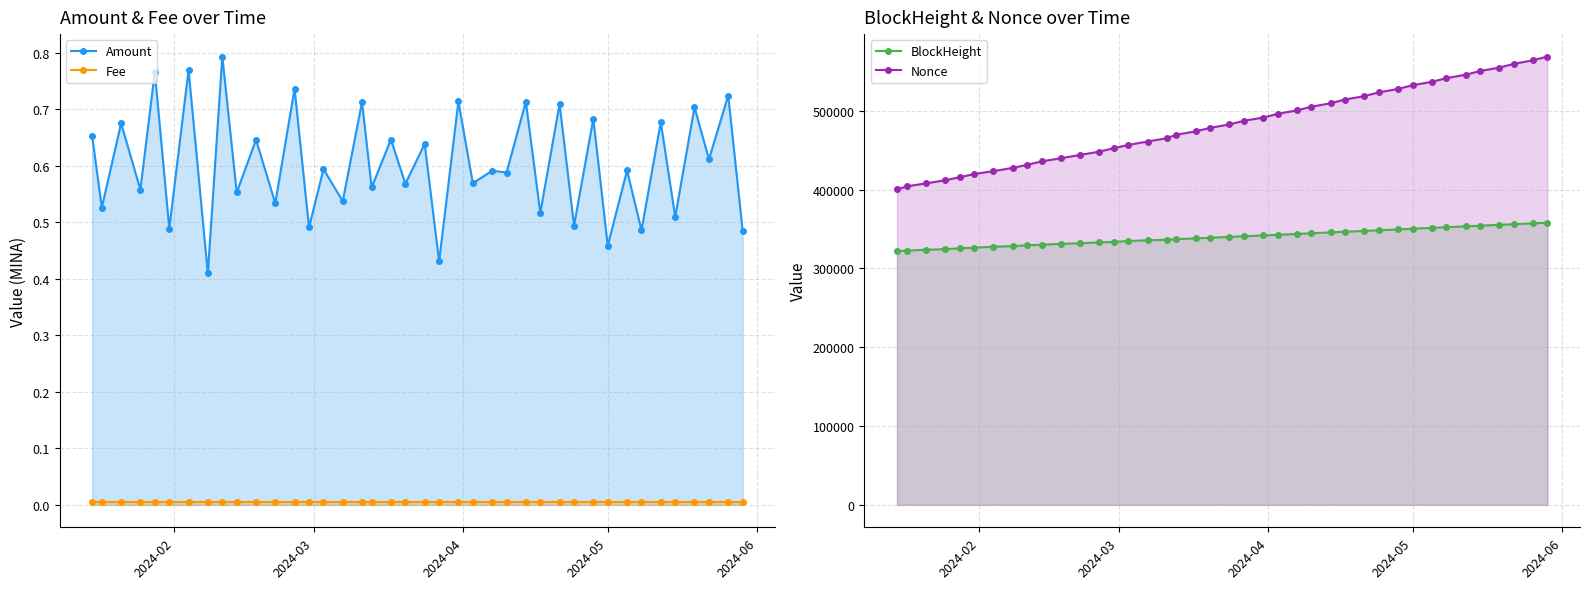

At how many categories does at least one series exceed 136484?

40